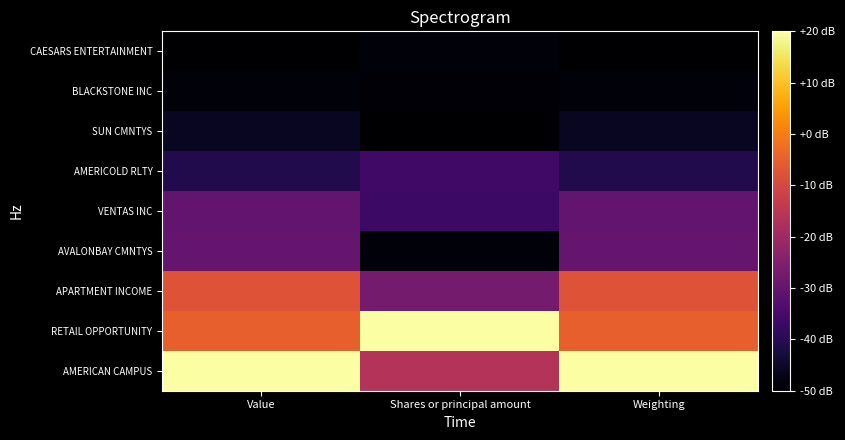

What is the total value across all series at Weighting?

-238.0